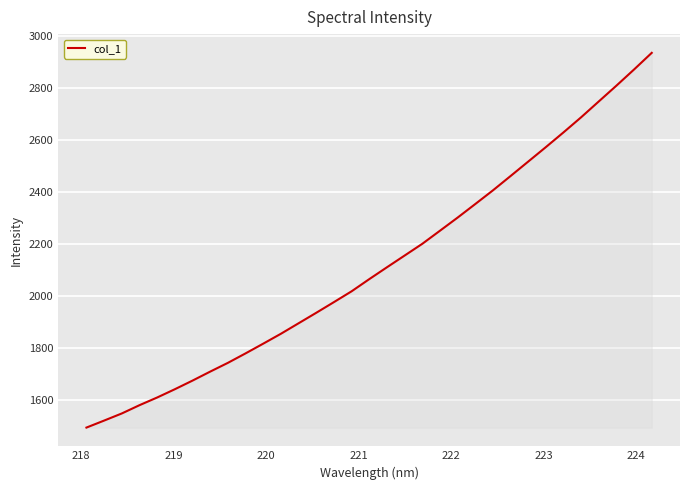

What is the minimum value shown in the chart?

1494.3